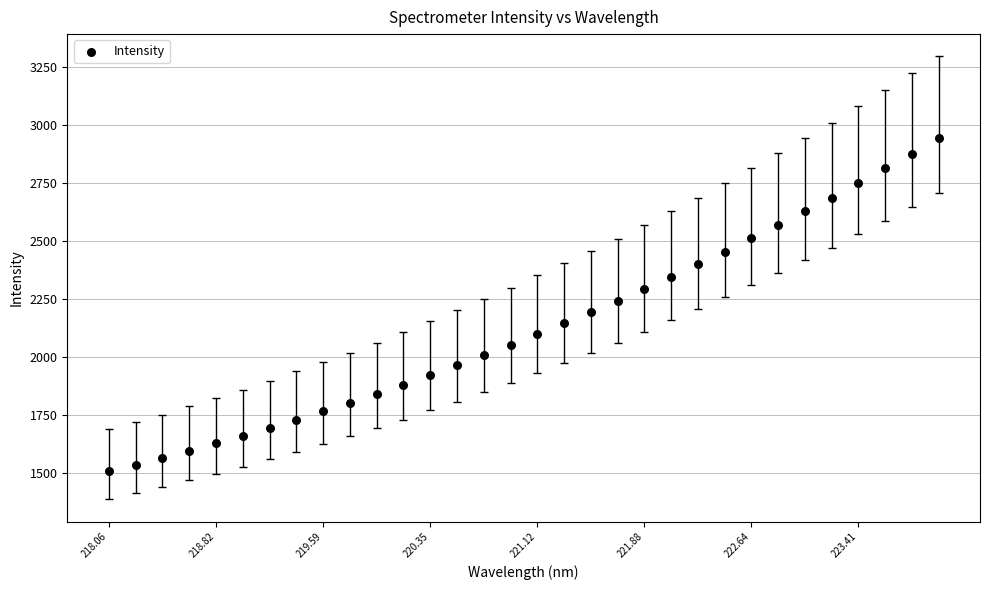

What is the range of Y values (max minus min)?

1434.8